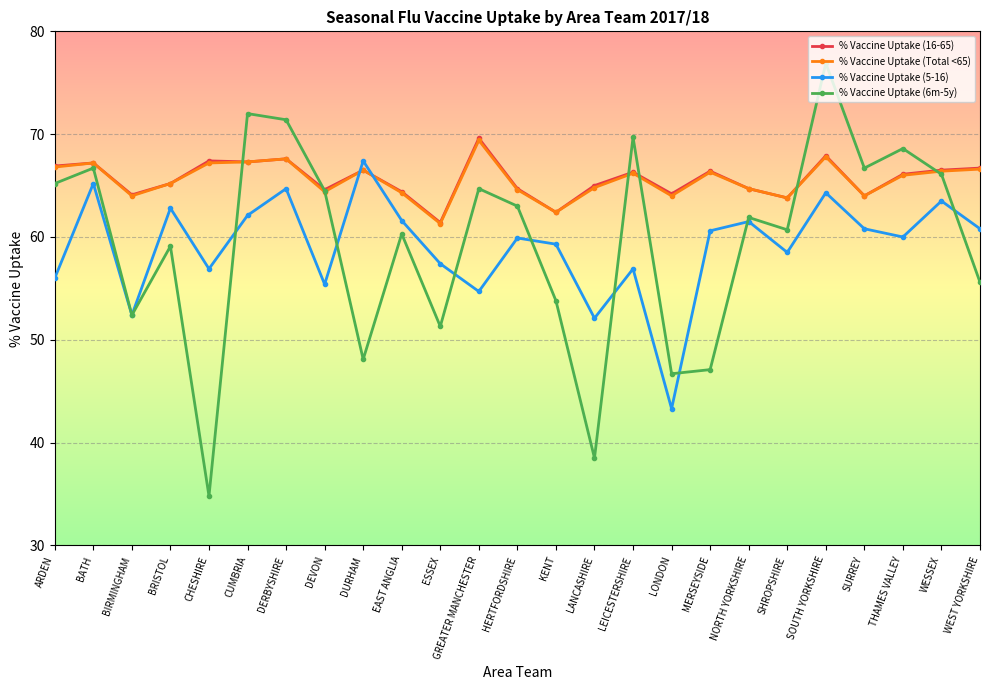

Between DERBYSHIRE and LANCASHIRE, which series saw the biggest shift?

% Vaccine Uptake (6m-5y)